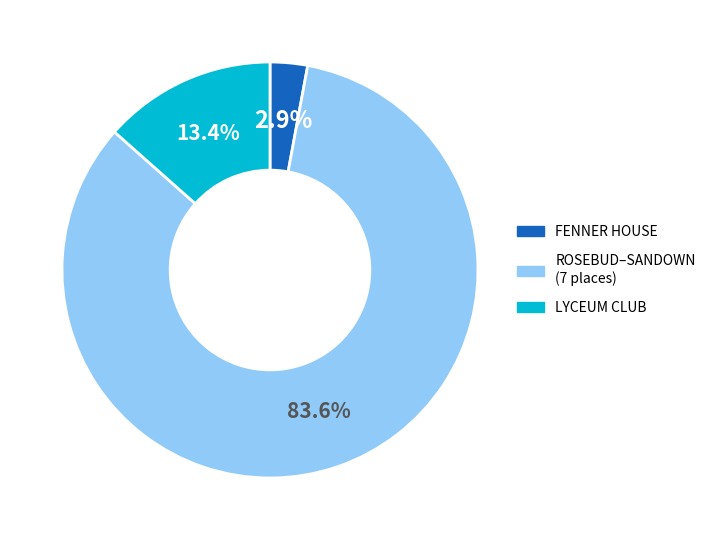

Is there any slice that represents more than half of the pie?

Yes